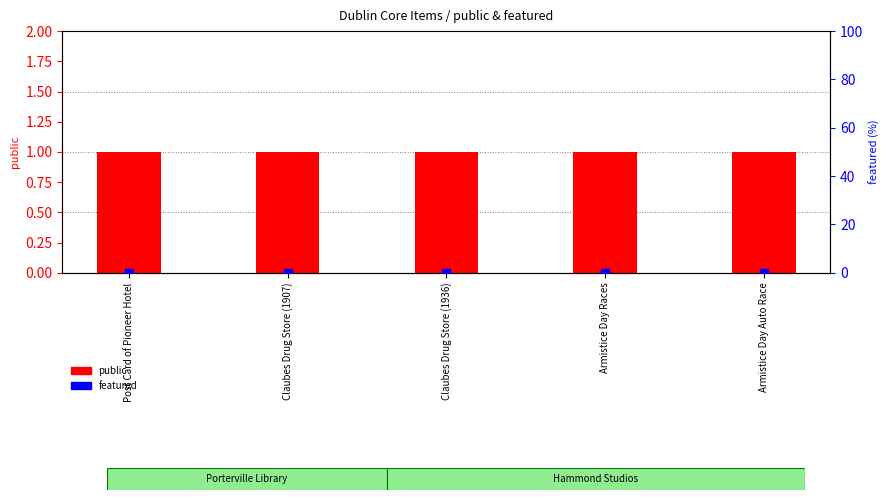

Is the value of featured at Post Card of Pioneer Hotel greater than the value of public at Armistice Day Races?

No